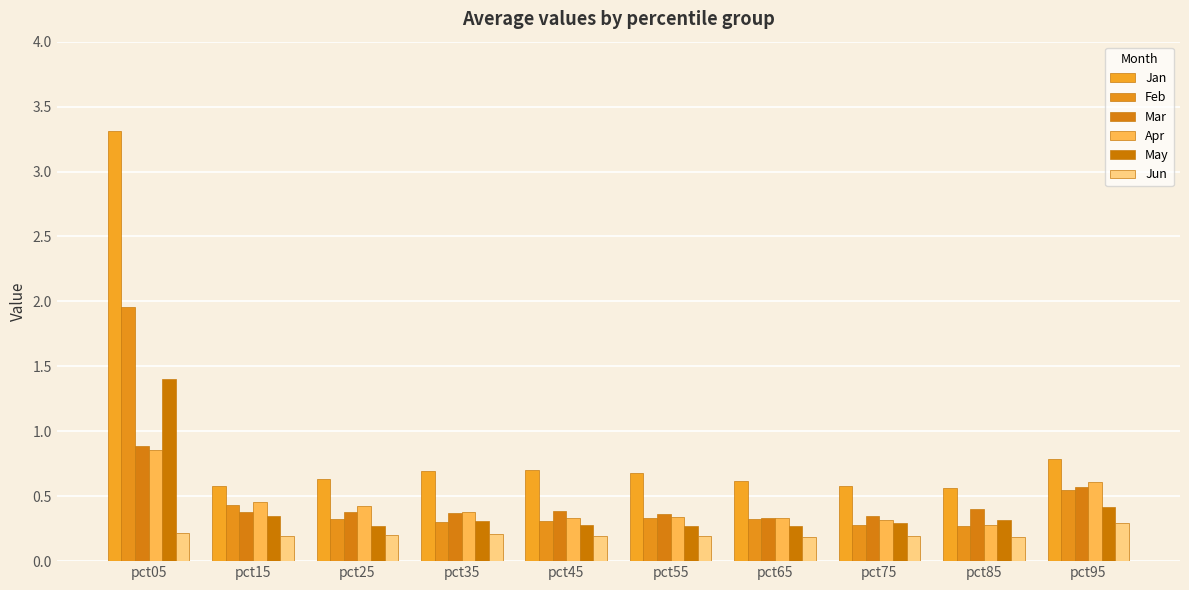

True or false: Jun has a value of 0.2 at pct15.

True